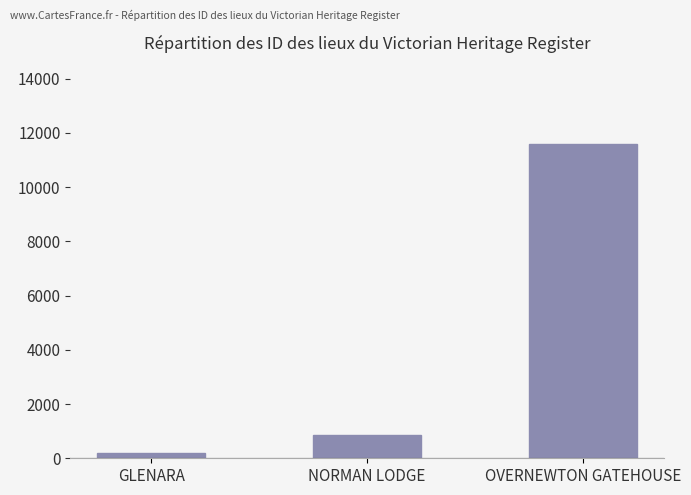

What is the value of the 1st bar from the left?

177